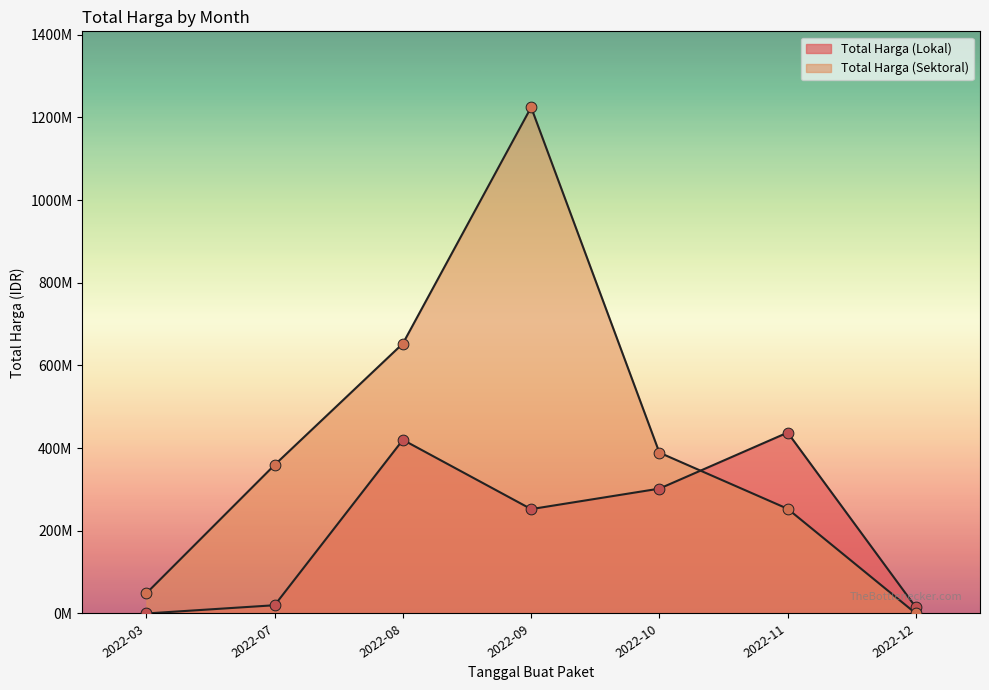

Is the value of Total Harga (Lokal) at 2022-08 greater than the value of Total Harga (Sektoral) at 2022-11?

Yes